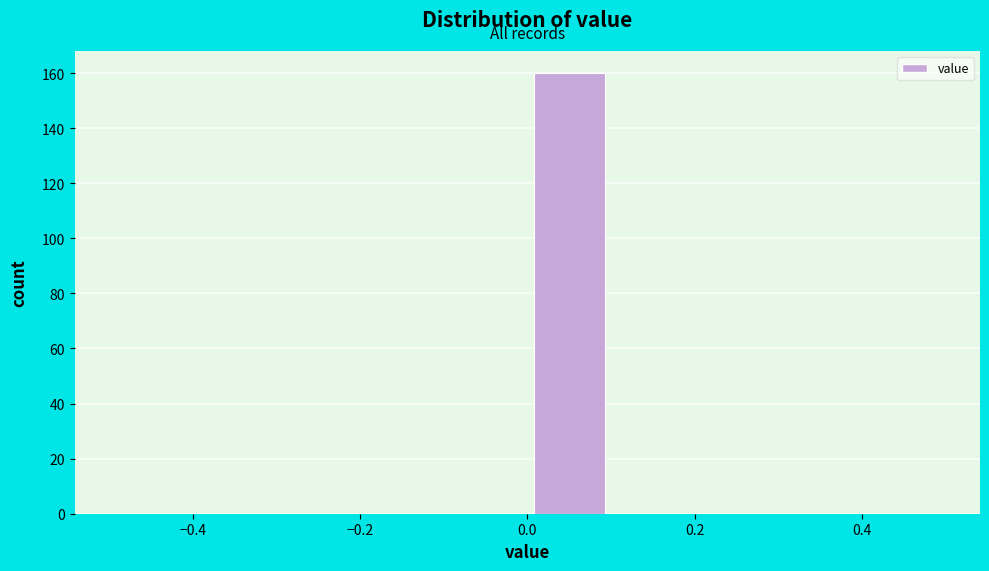

Which range on the x-axis has the tallest bar?

0.0 to 0.1